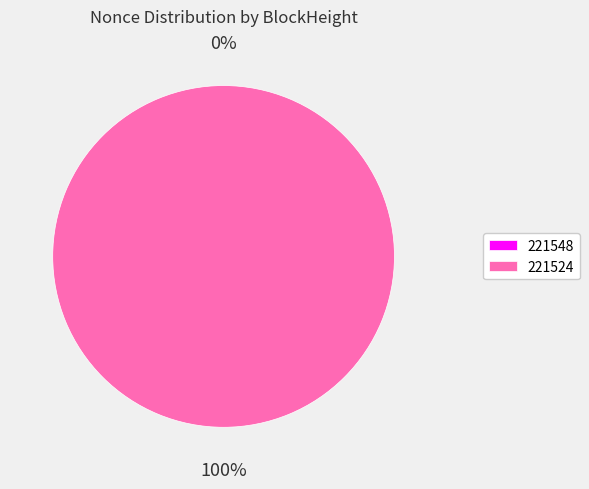

To the nearest percent, what is the difference between the 221524 and 221548 slice percentages?

100%